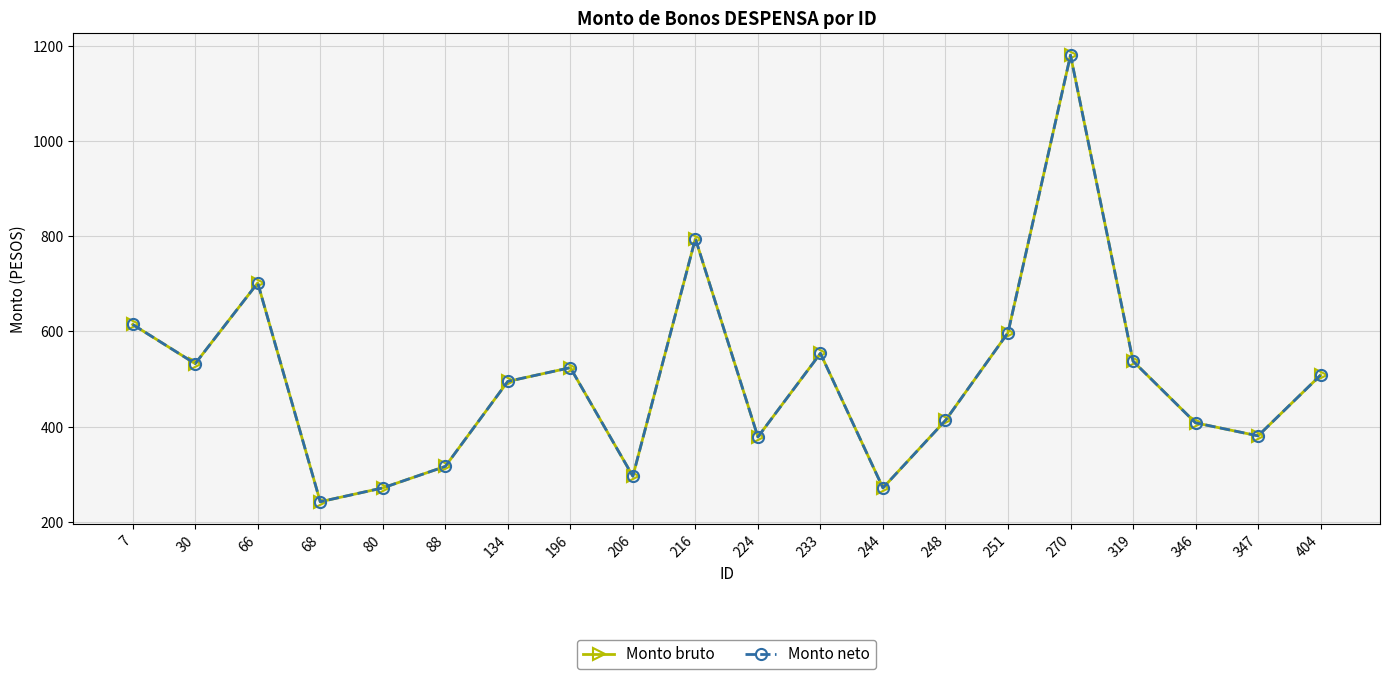

What is the smallest value displayed?

241.9